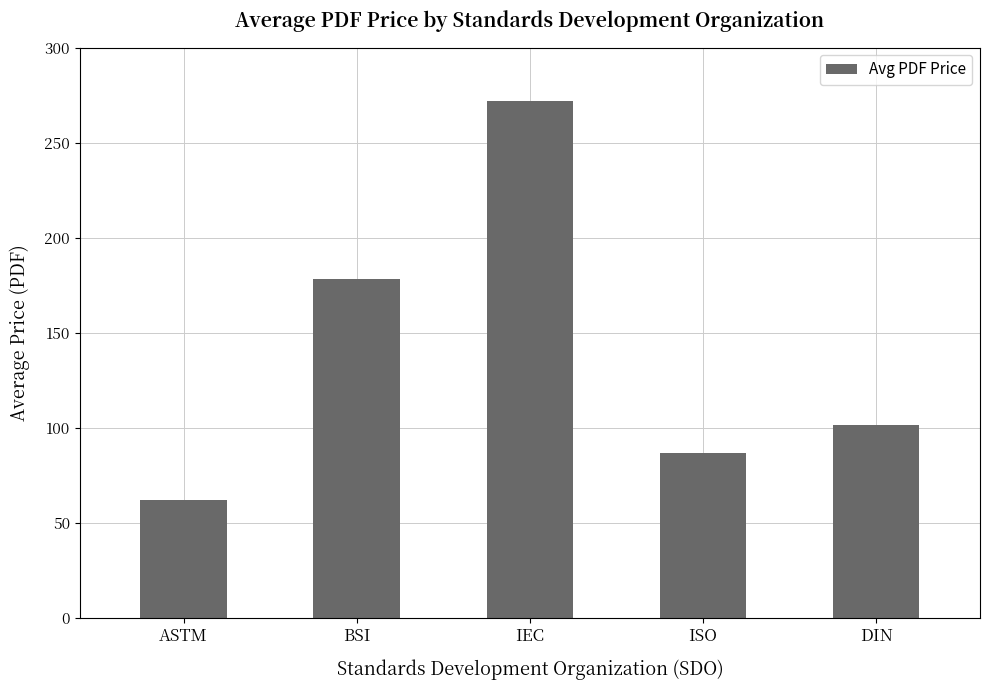

Which has a higher value, ISO or BSI?

BSI